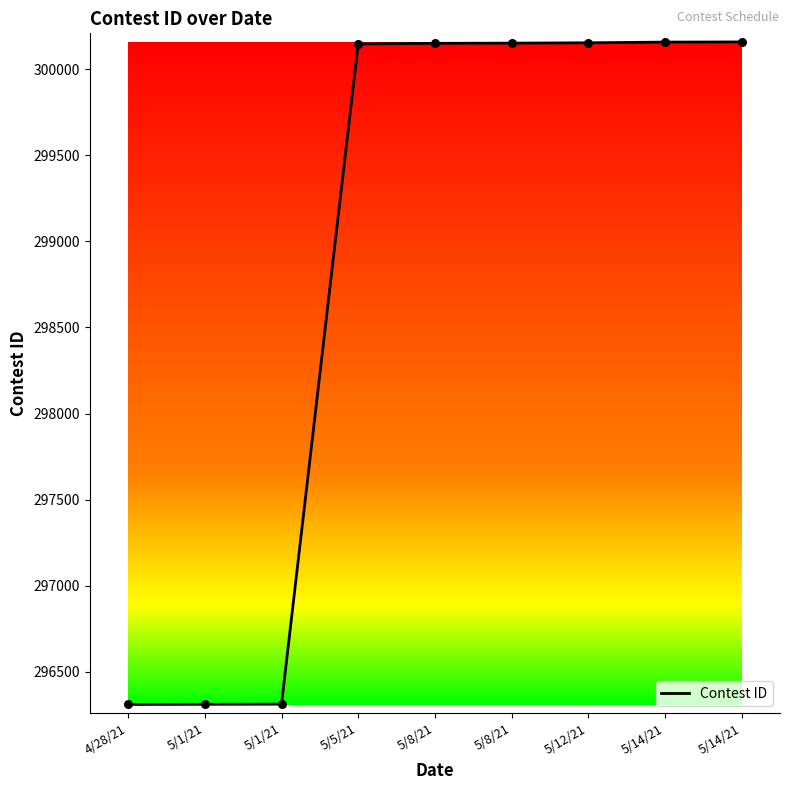

What is the change in value from 5/1/21 to 5/14/21?

+3845